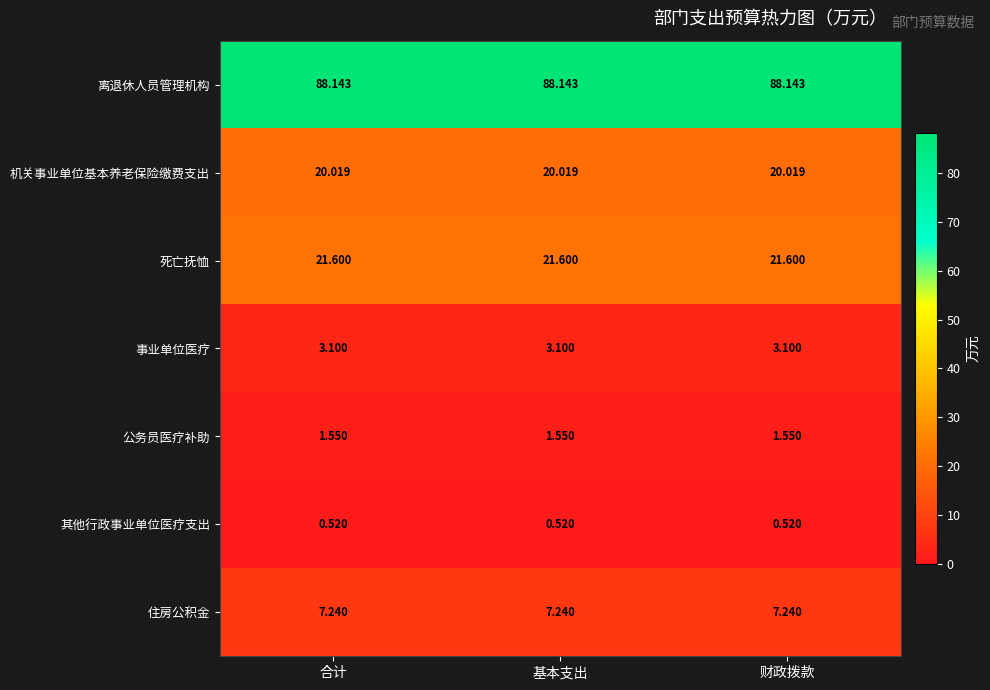

At 合计, list the series in order from smallest to largest.

其他行政事业单位医疗支出, 公务员医疗补助, 事业单位医疗, 住房公积金, 机关事业单位基本养老保险缴费支出, 死亡抚恤, 离退休人员管理机构